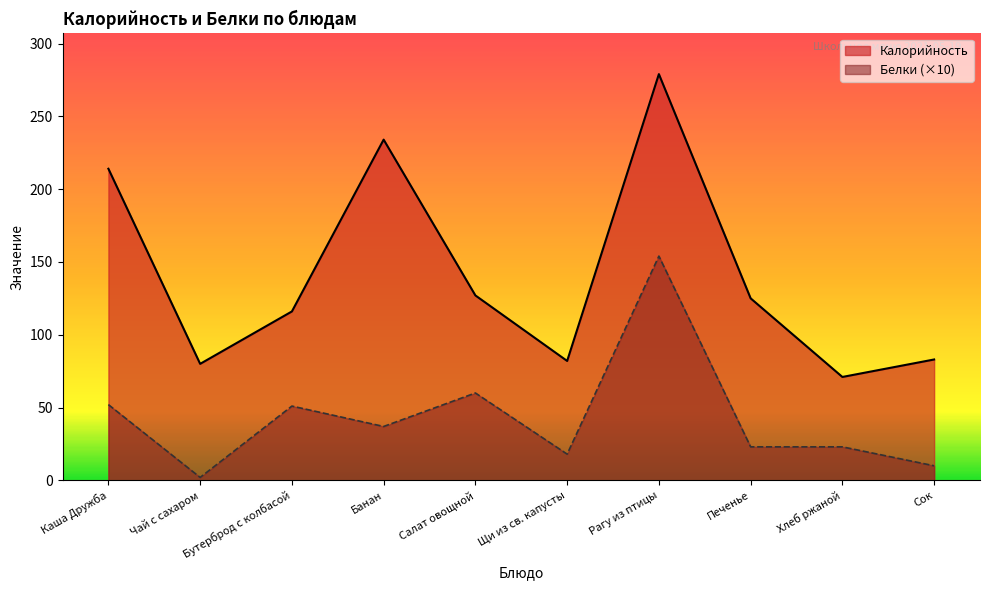

Which series has the largest total across all categories?

Калорийность